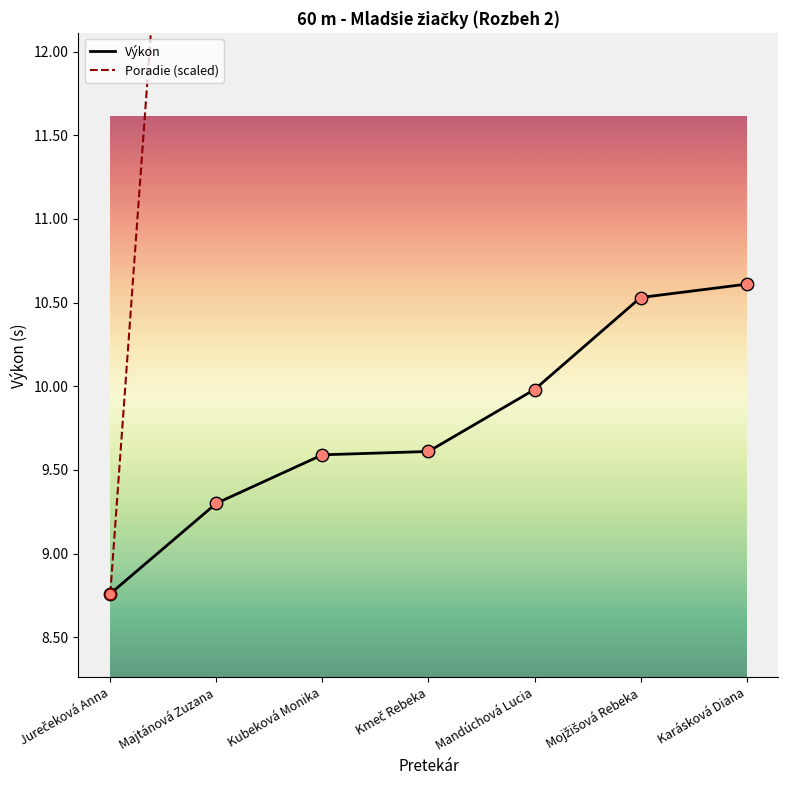

Which series has the largest Y range (max minus min)?

Poradie (scaled)